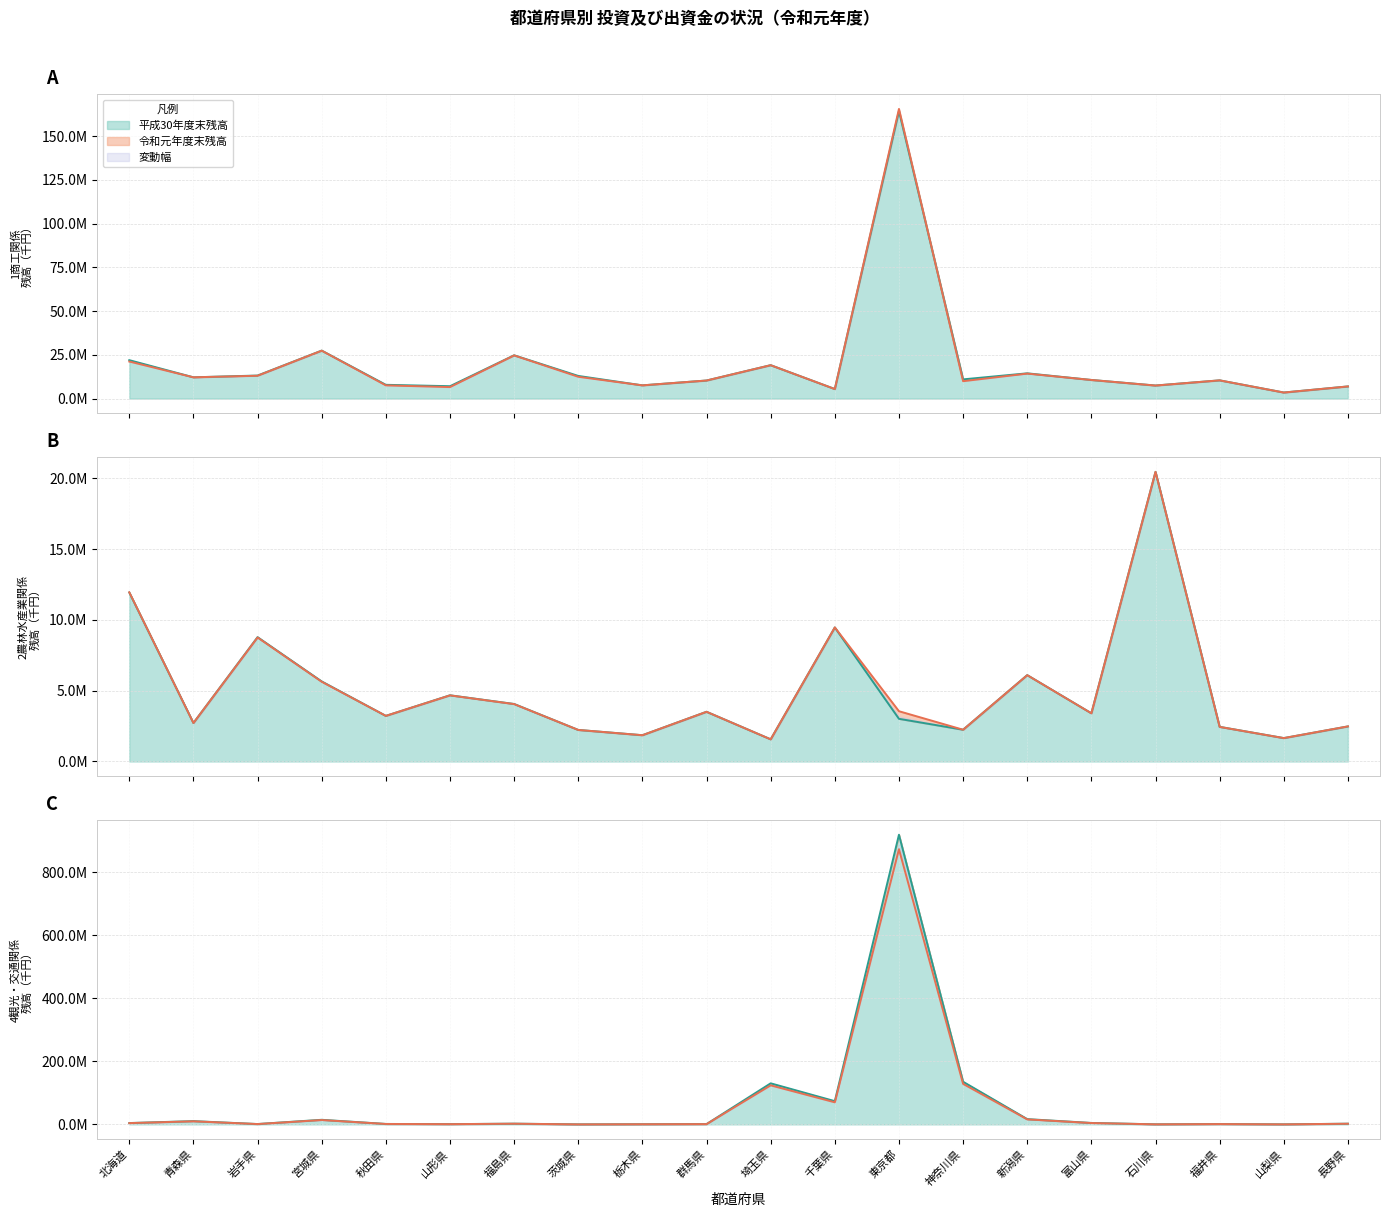

What is the difference between the 令和元年度末残高 (線) values at 石川県 and 富山県?

4128025.5